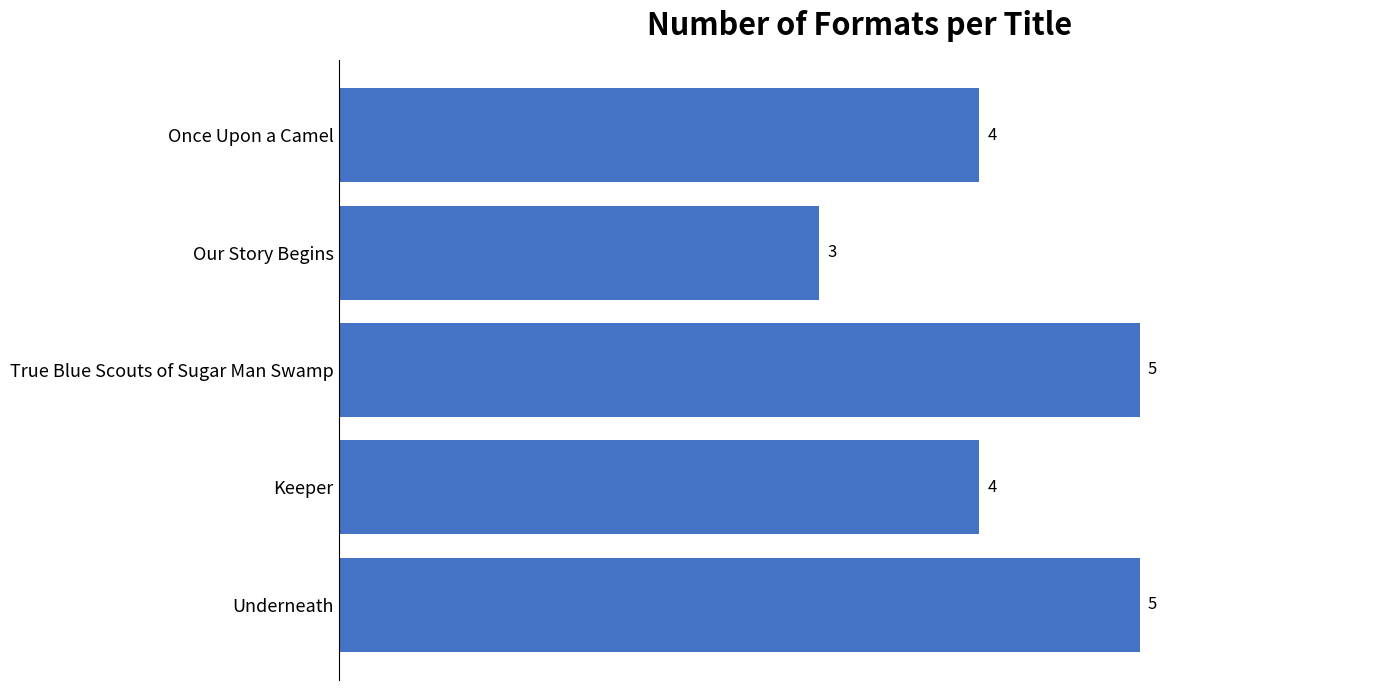

What is the smallest value displayed?

3